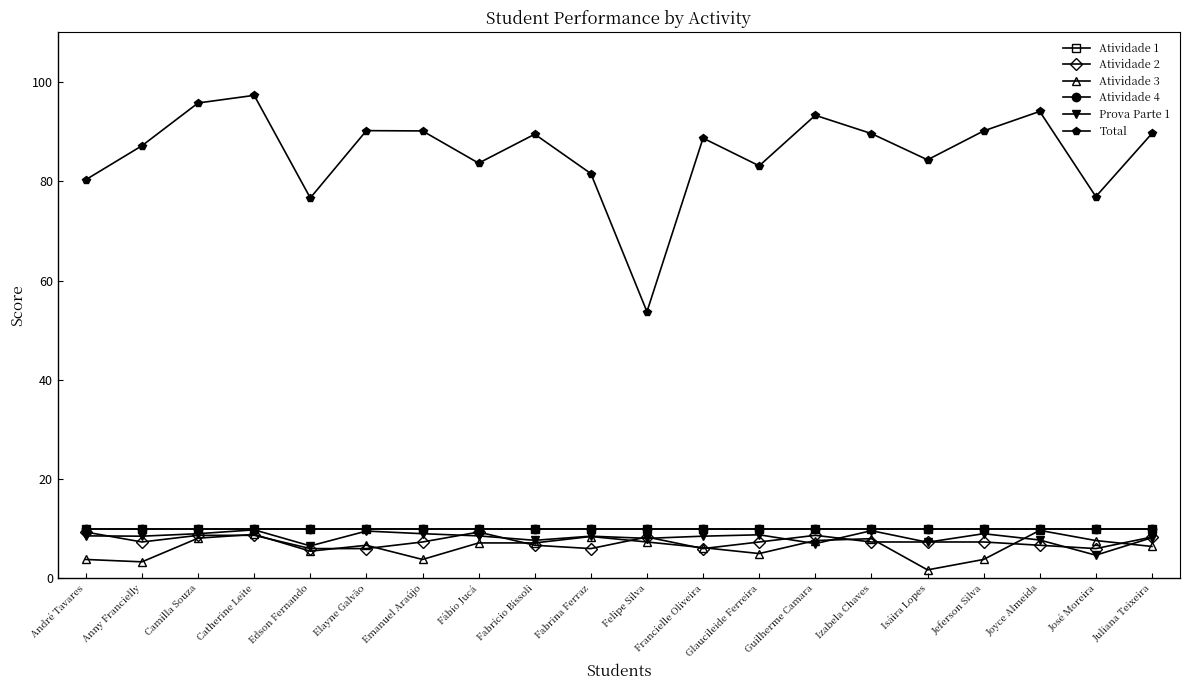

Reading left to right, extract all data points from this chart.

Atividade 1: 10.0	10.0	10.0	10.0	10.0	10.0	10.0	10.0	10.0	10.0	10.0	10.0	10.0	10.0	10.0	10.0	10.0	10.0	10.0	10.0
Atividade 2: 9.3	7.3	8.7	8.7	6.0	6.0	7.3	9.3	6.7	6.0	8.3	6.0	7.3	8.7	7.3	7.3	7.3	6.7	6.0	8.3
Atividade 3: 3.8	3.3	8.1	8.9	5.5	6.7	3.8	7.1	7.1	8.4	7.3	6.2	5.0	7.6	8.0	1.7	3.8	9.7	7.6	6.4
Atividade 4: 10.0	10.0	10.0	10.0	10.0	10.0	10.0	10.0	10.0	10.0	10.0	10.0	10.0	10.0	10.0	10.0	10.0	10.0	10.0	10.0
Prova Parte 1: 8.6	8.5	9.0	9.8	6.5	9.5	9.0	8.6	7.7	8.5	8.1	8.5	8.8	7.0	9.6	7.3	9.0	7.7	4.7	8.2
Total: 80.3	87.2	95.8	97.3	76.6	90.2	90.1	83.7	89.5	81.5	53.7	88.7	83.1	93.3	89.6	84.3	90.1	94.1	76.9	89.6